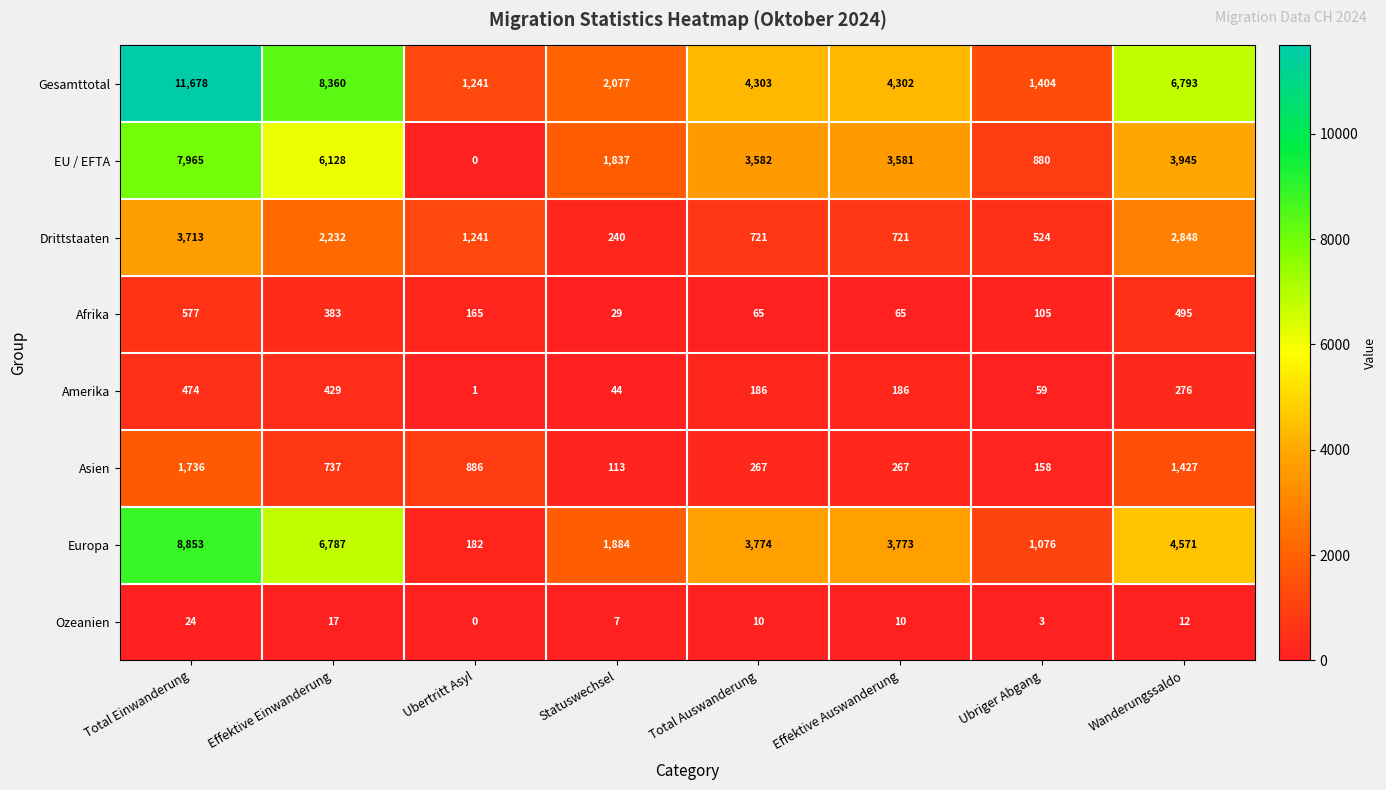

Is it true that Afrika equals 647 at Effektive Einwanderung?

False